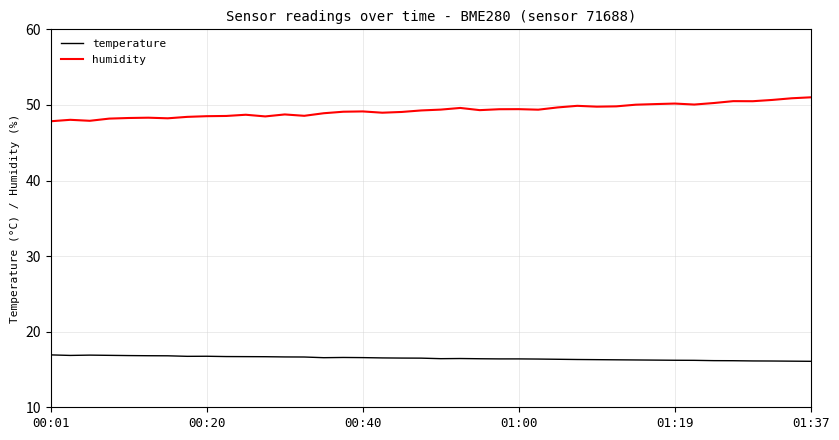

Which series has the largest total across all categories?

humidity